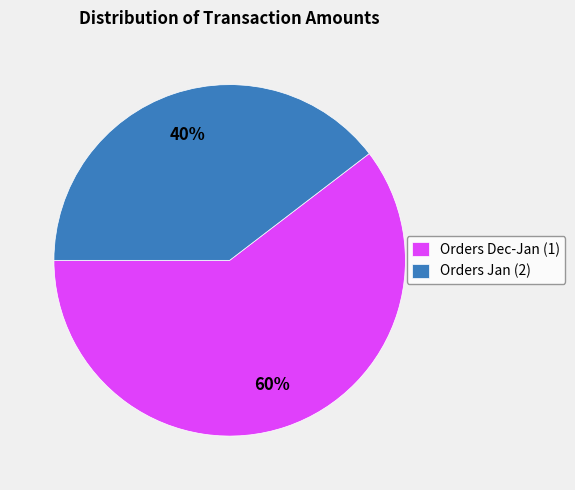

Do Orders Jan (2) and Orders Dec-Jan (1) together represent more than half of the pie?

Yes